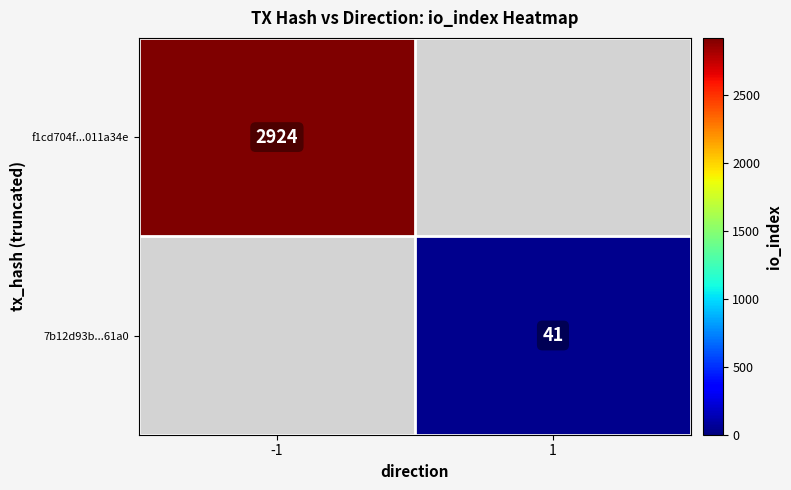

Is the value of f1cd704f...011a34e at -1 greater than the value of 7b12d93b...61a0 at 1?

Yes